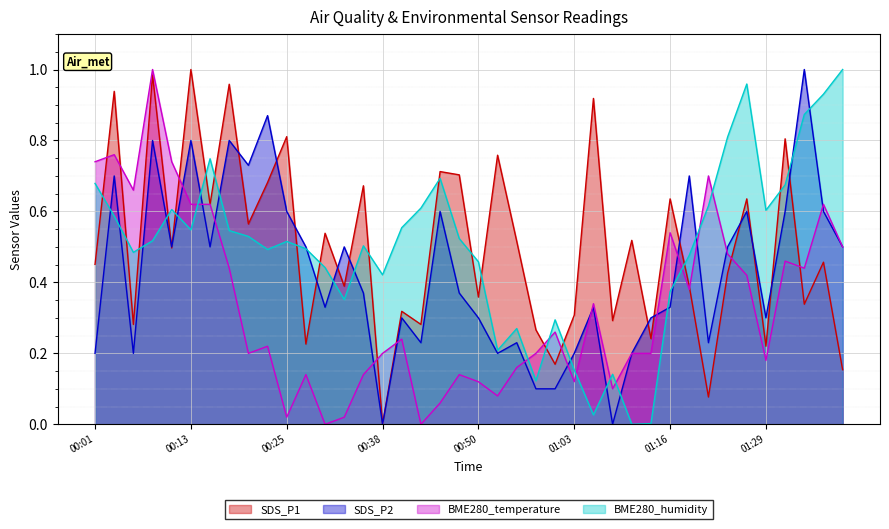

Between 00:11 and 00:30, which series saw the biggest shift?

BME280_temperature